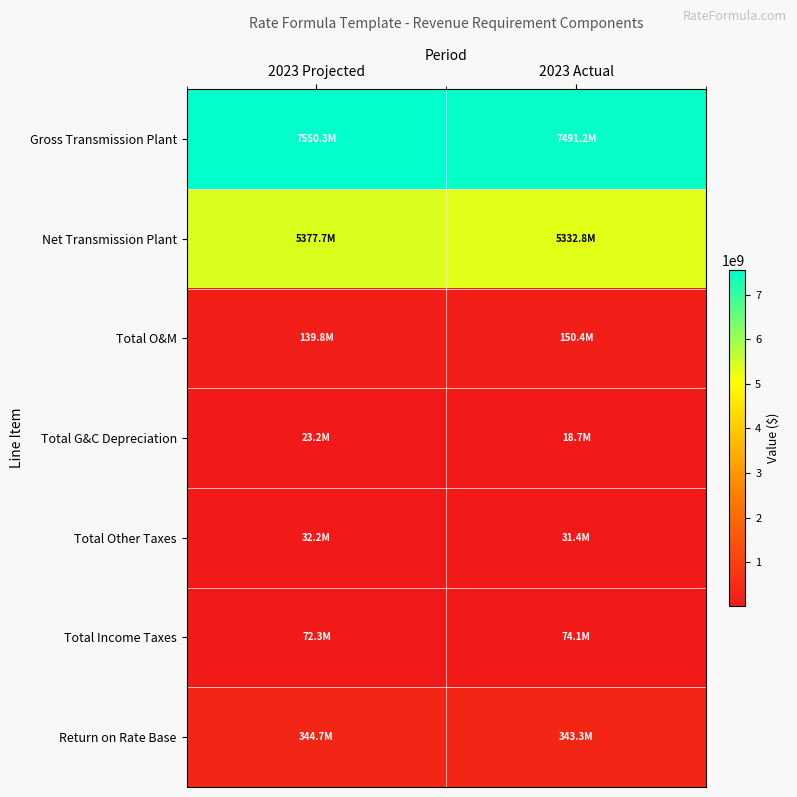

Between 2023 Projected and 2023 Actual, which series saw the biggest shift?

Gross Transmission Plant